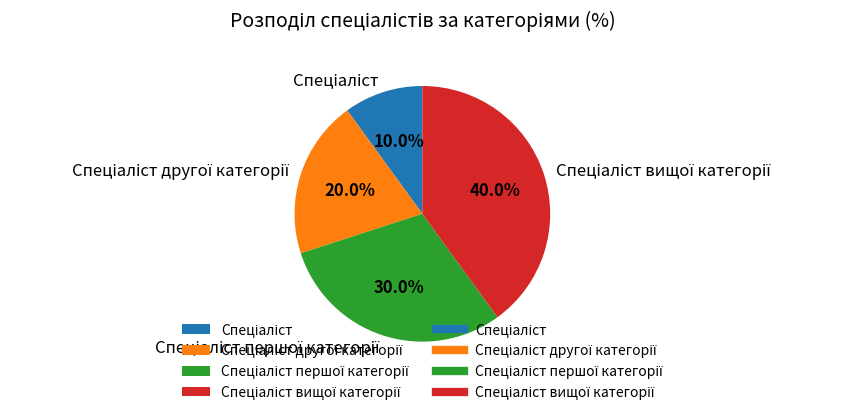

Is there any slice that represents more than half of the pie?

No